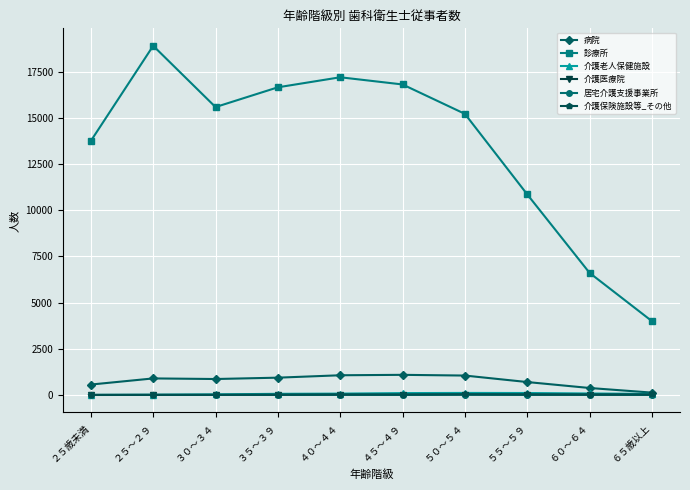

What is the highest value of the 介護老人保健施設 series?

111